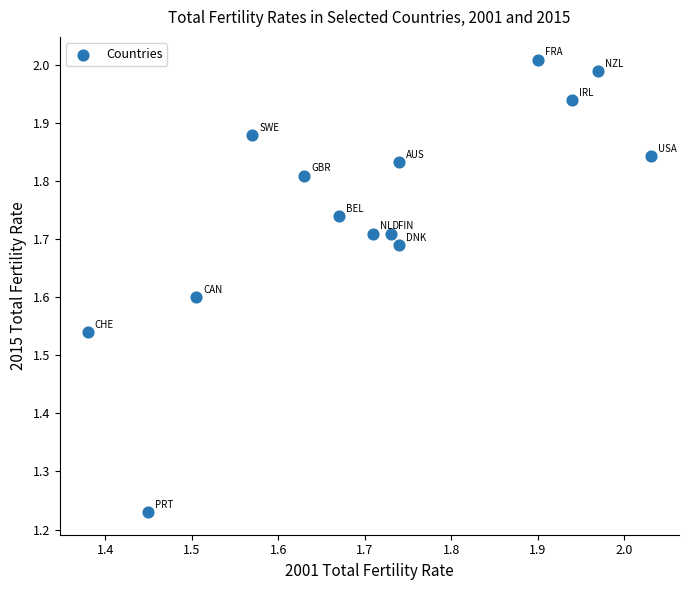

What is the range of Y values (max minus min)?

0.8